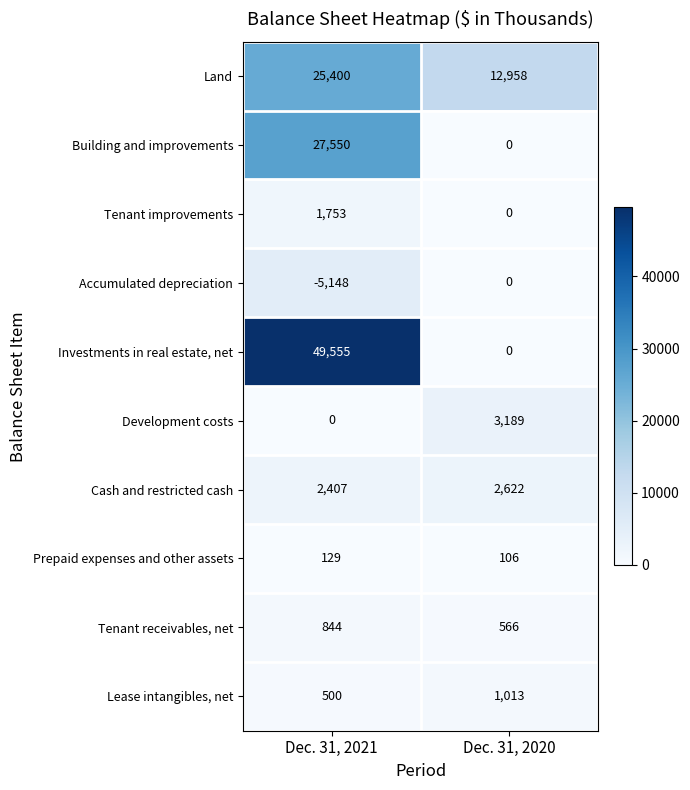

List the series in order of their peak value, highest first.

Investments in real estate, net, Building and improvements, Land, Development costs, Cash and restricted cash, Tenant improvements, Lease intangibles, net, Tenant receivables, net, Prepaid expenses and other assets, Accumulated depreciation